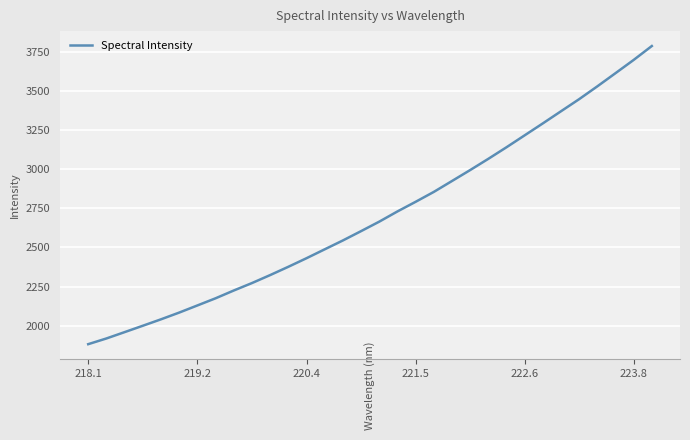

How many series are shown in this chart?

1